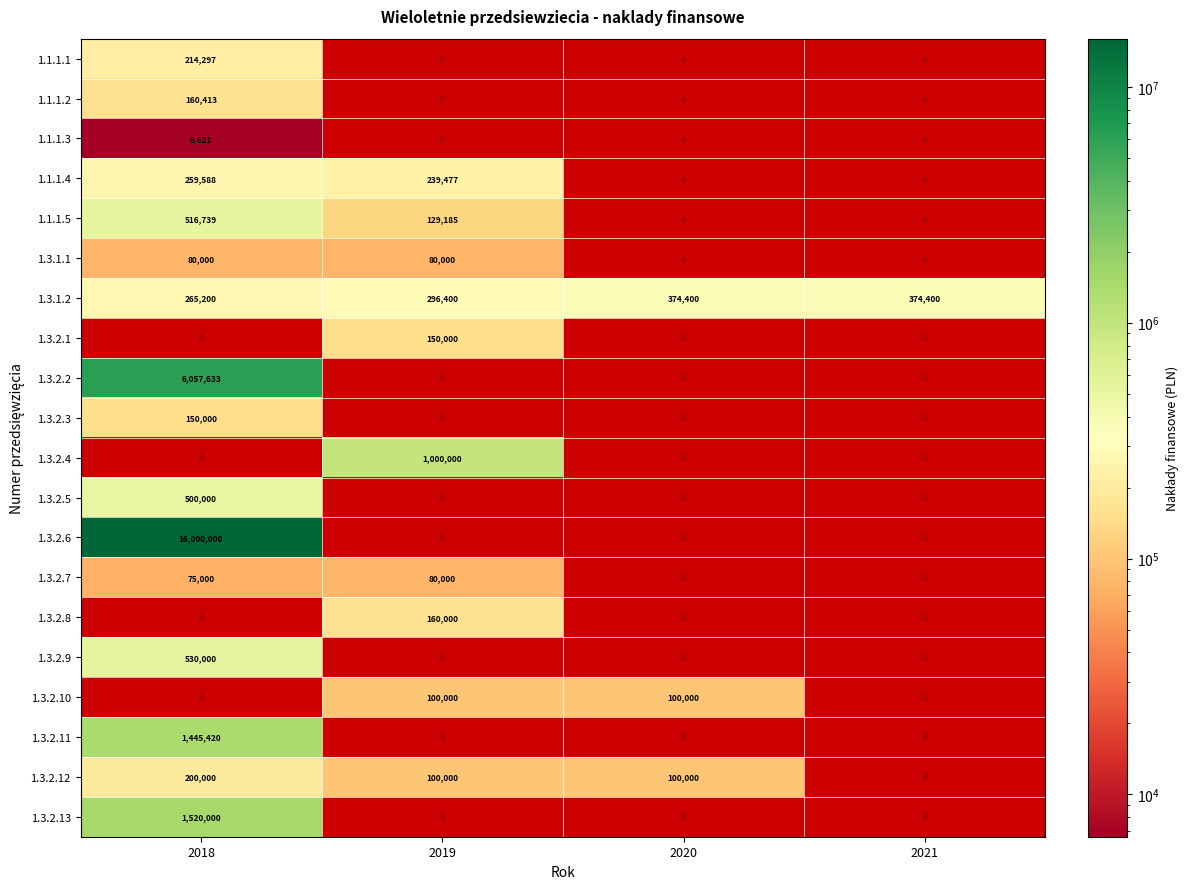

True or false: 1.3.2.3 has a value of 78713 at 2018.

False